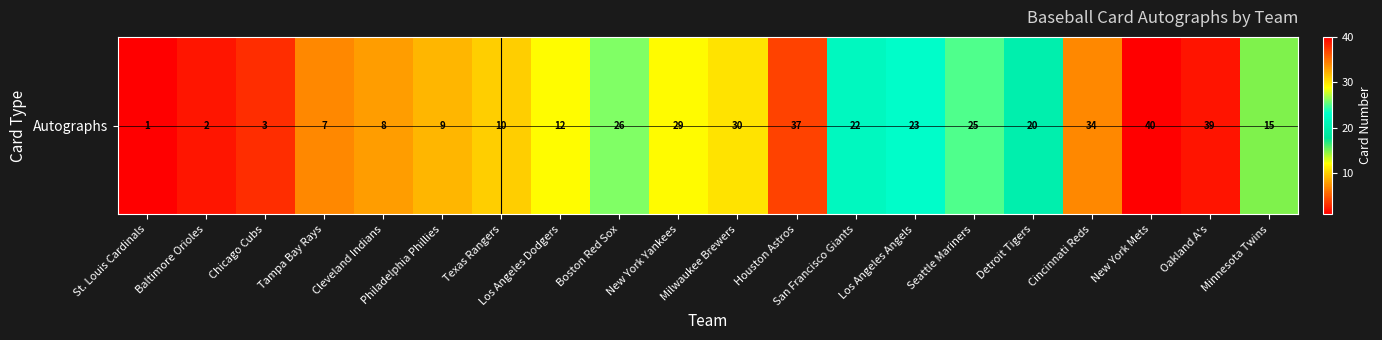

At which category does the chart reach its minimum across all series?

St. Louis Cardinals